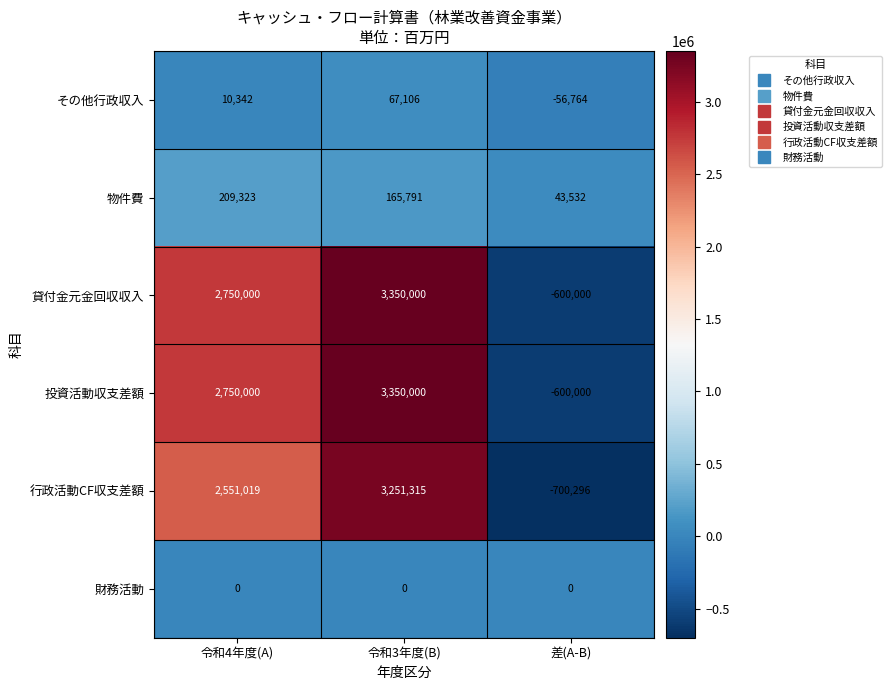

What value does the その他行政収入 series have at 令和4年度(A)?

10342